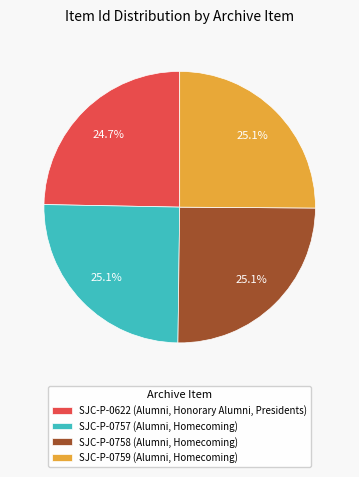

What is the ratio of the value at SJC-P-0759 (Alumni, Homecoming) to the value at SJC-P-0758 (Alumni, Homecoming)?

1.0